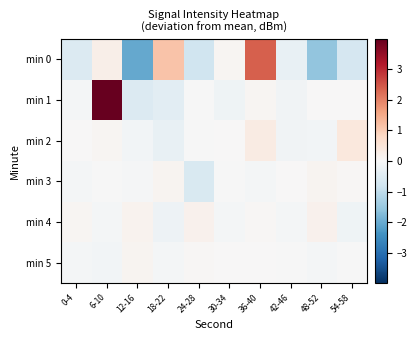

Which series has the largest total across all categories?

min 1